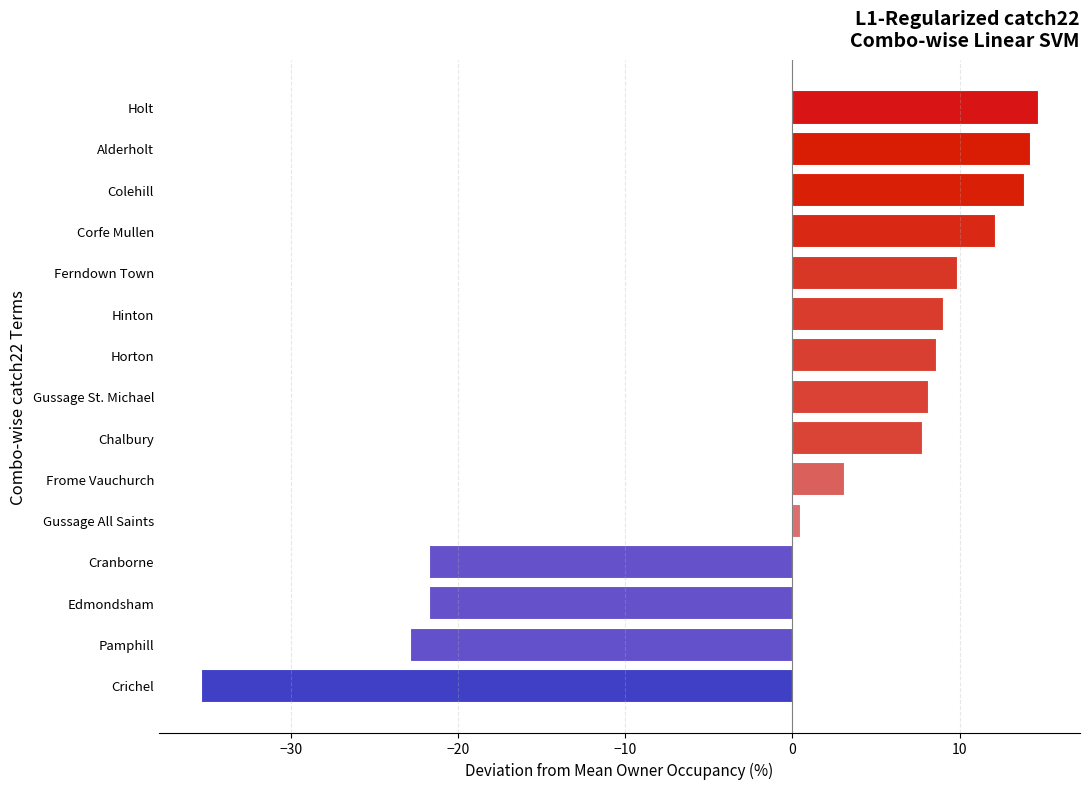

What is the difference between the values at Hinton and Edmondsham?

30.7